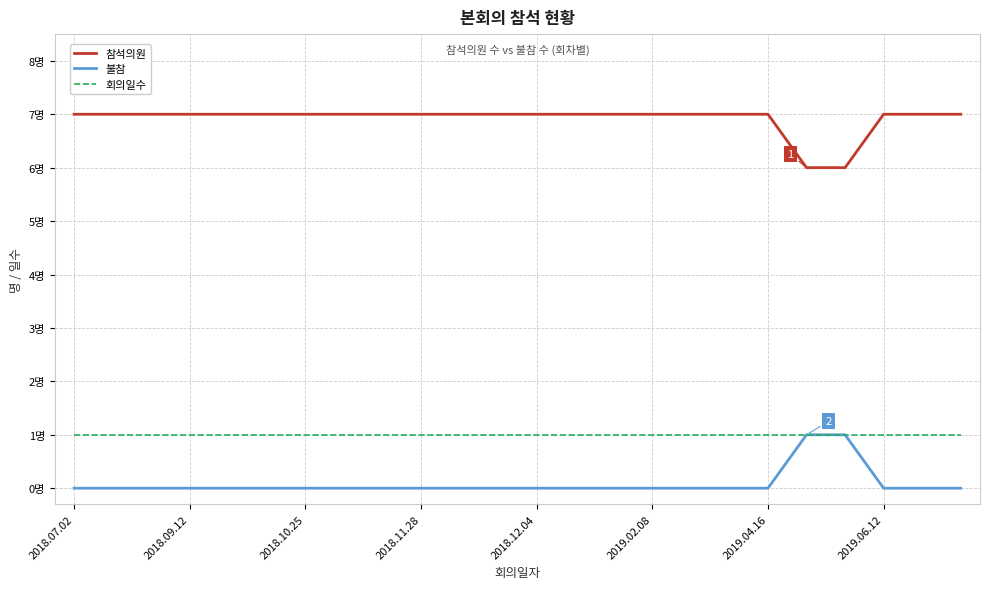

True or false: 불참 and 참석의원 cross at least once.

False